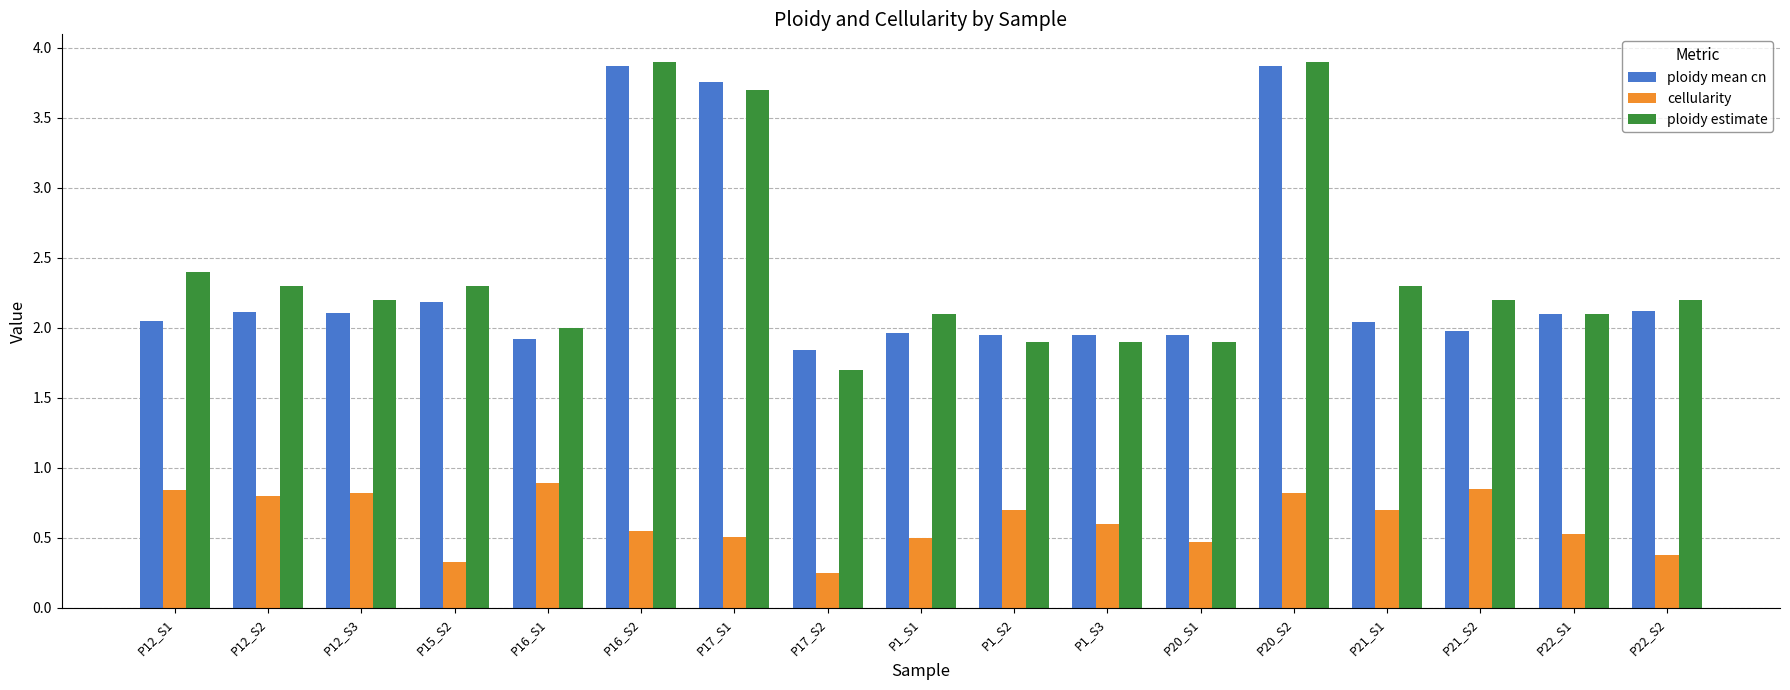

Which series changed the most between P12_S2 and P20_S1?

ploidy estimate